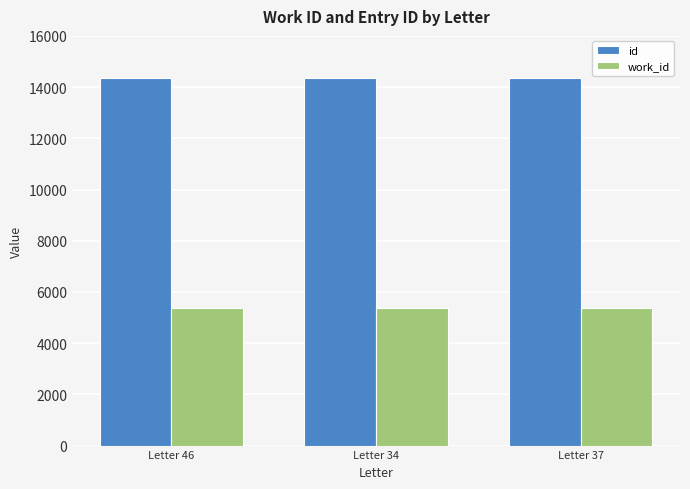

Is the value of id at Letter 34 greater than the value of work_id at Letter 34?

Yes